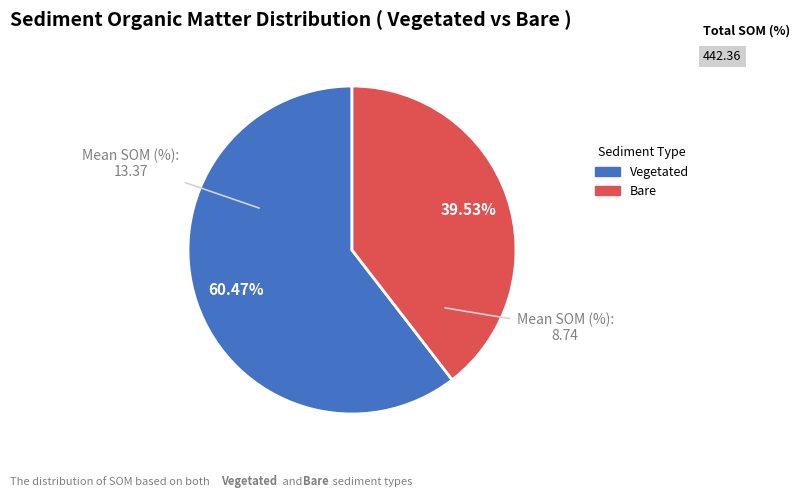

Which category has the smallest portion of the pie?

Bare